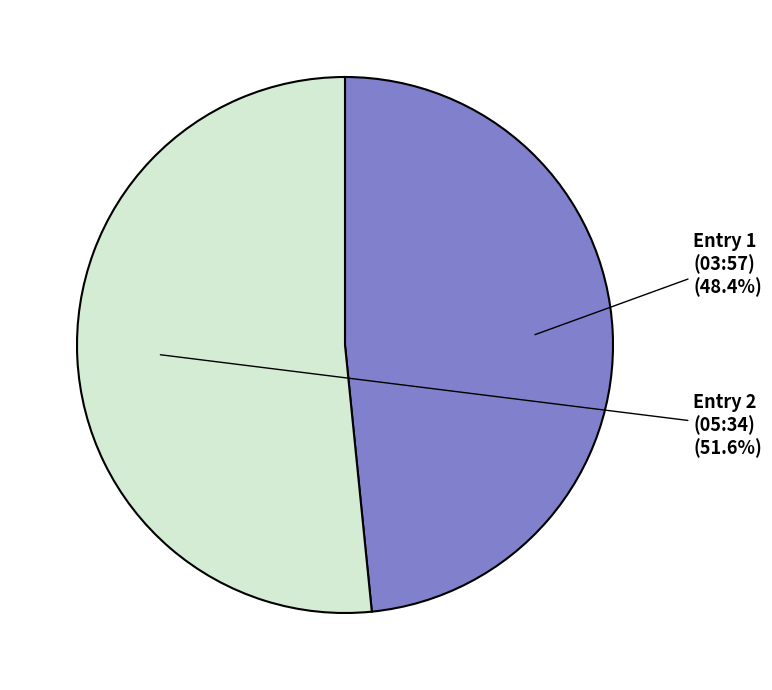

Do Entry 2 (05:34) and Entry 1 (03:57) together represent more than half of the pie?

Yes